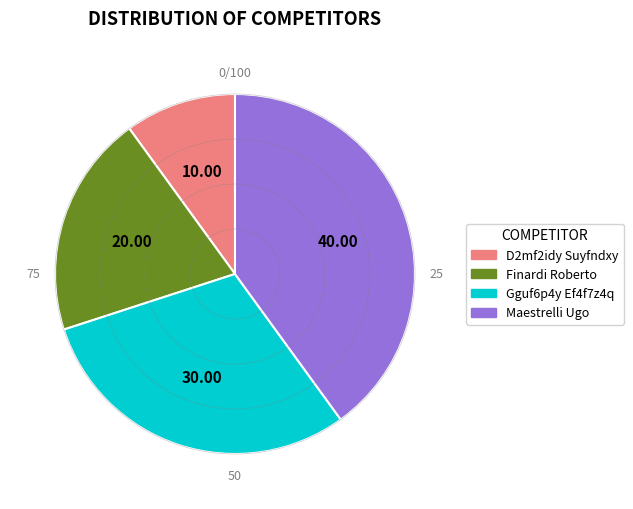

Is there any slice that represents more than half of the pie?

No